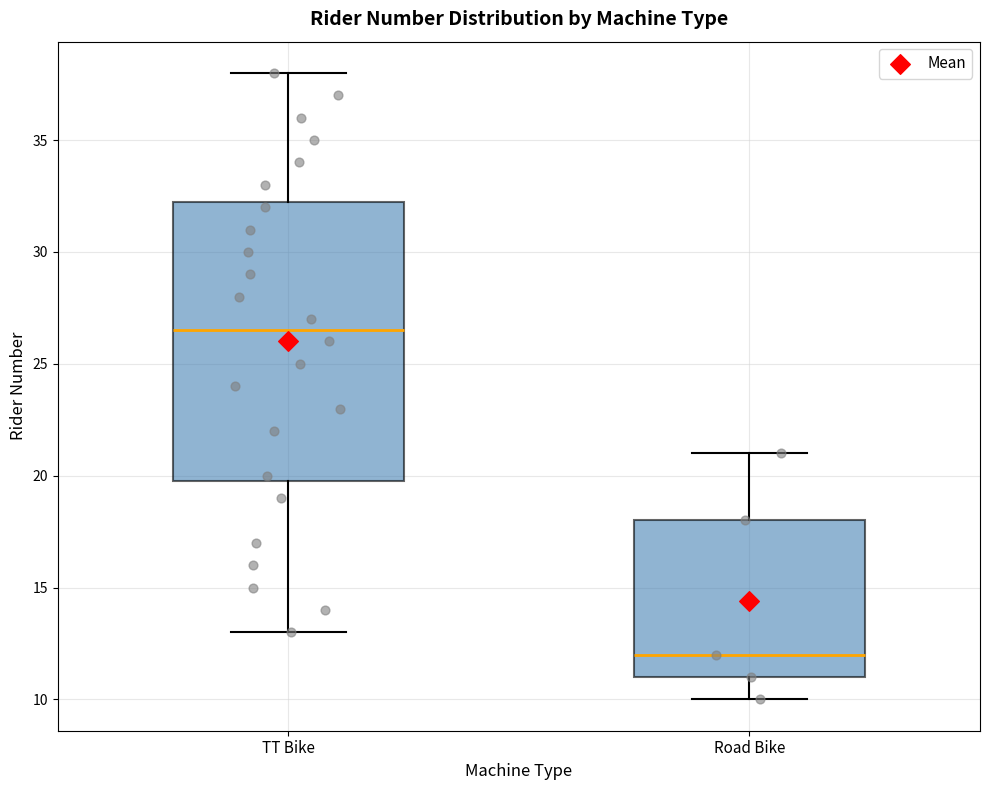

Comparing the boxes themselves (not the whiskers), which one is the tallest?

TT Bike